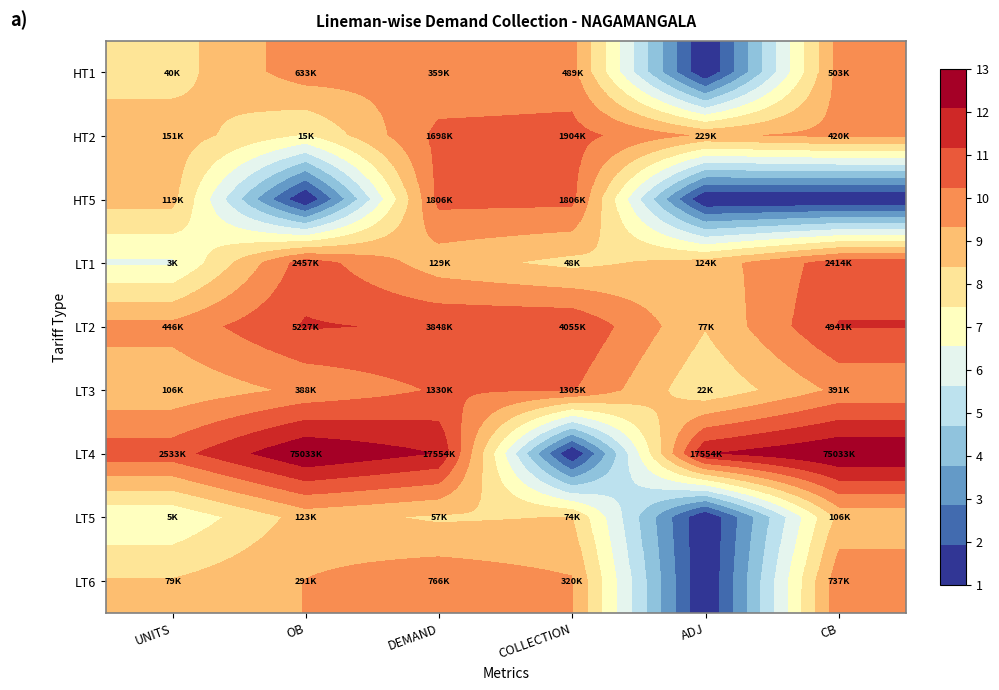

What is the maximum value shown in the chart?

18.1